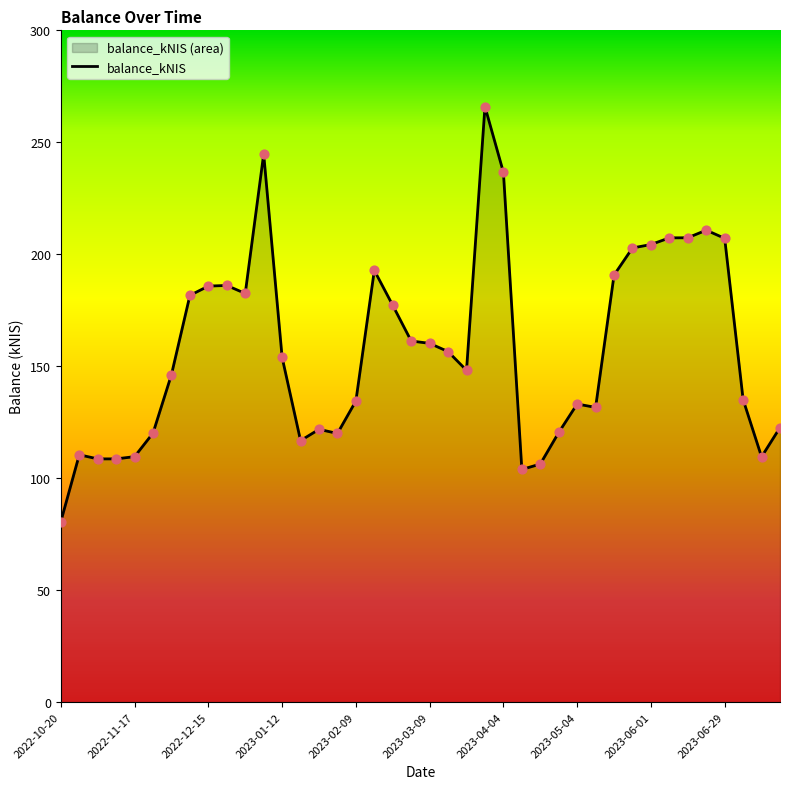

What is the change in value from 2023-02-23 to 2023-03-16?

-20.6